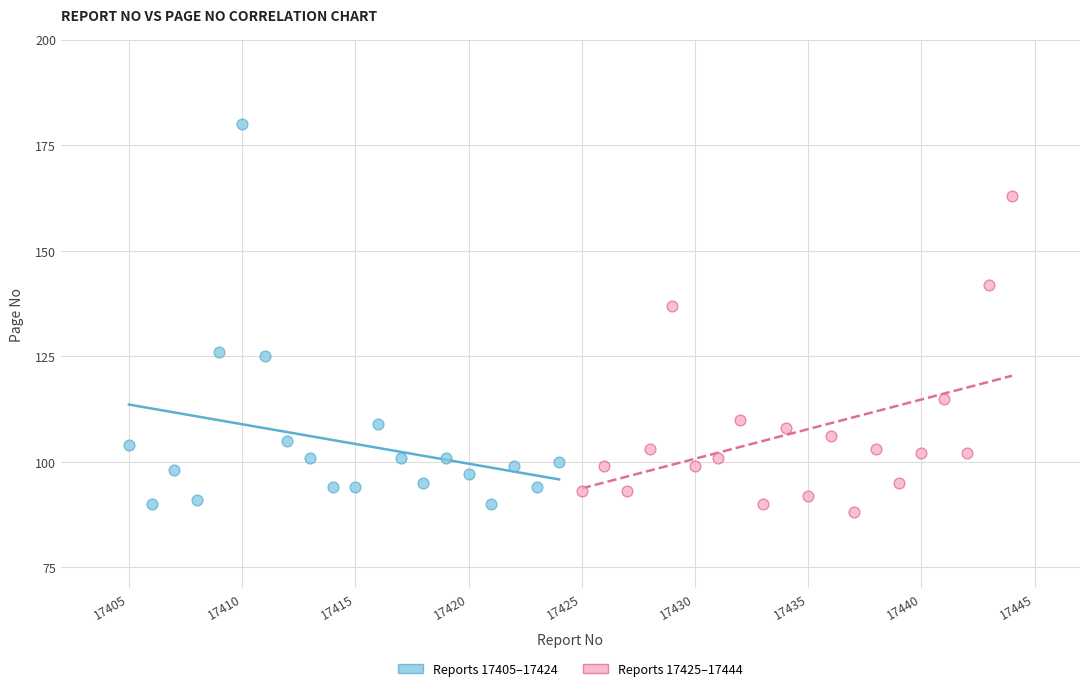

Which series has the largest Y range (max minus min)?

Reports 17405–17424